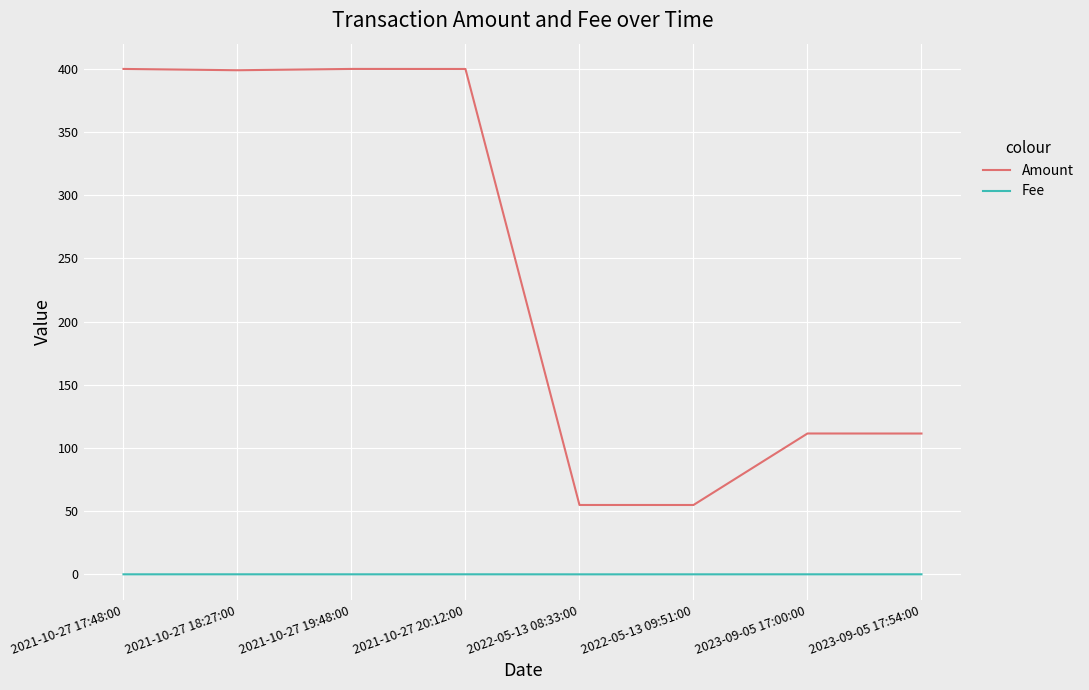

Rank the series by their maximum value, from highest to lowest.

Amount, Fee